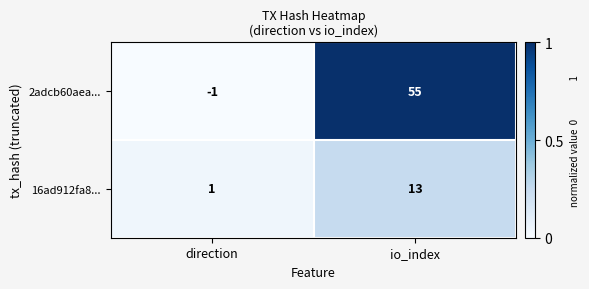

The 16ad912fa8... series shows 13 at io_index. True or false?

True